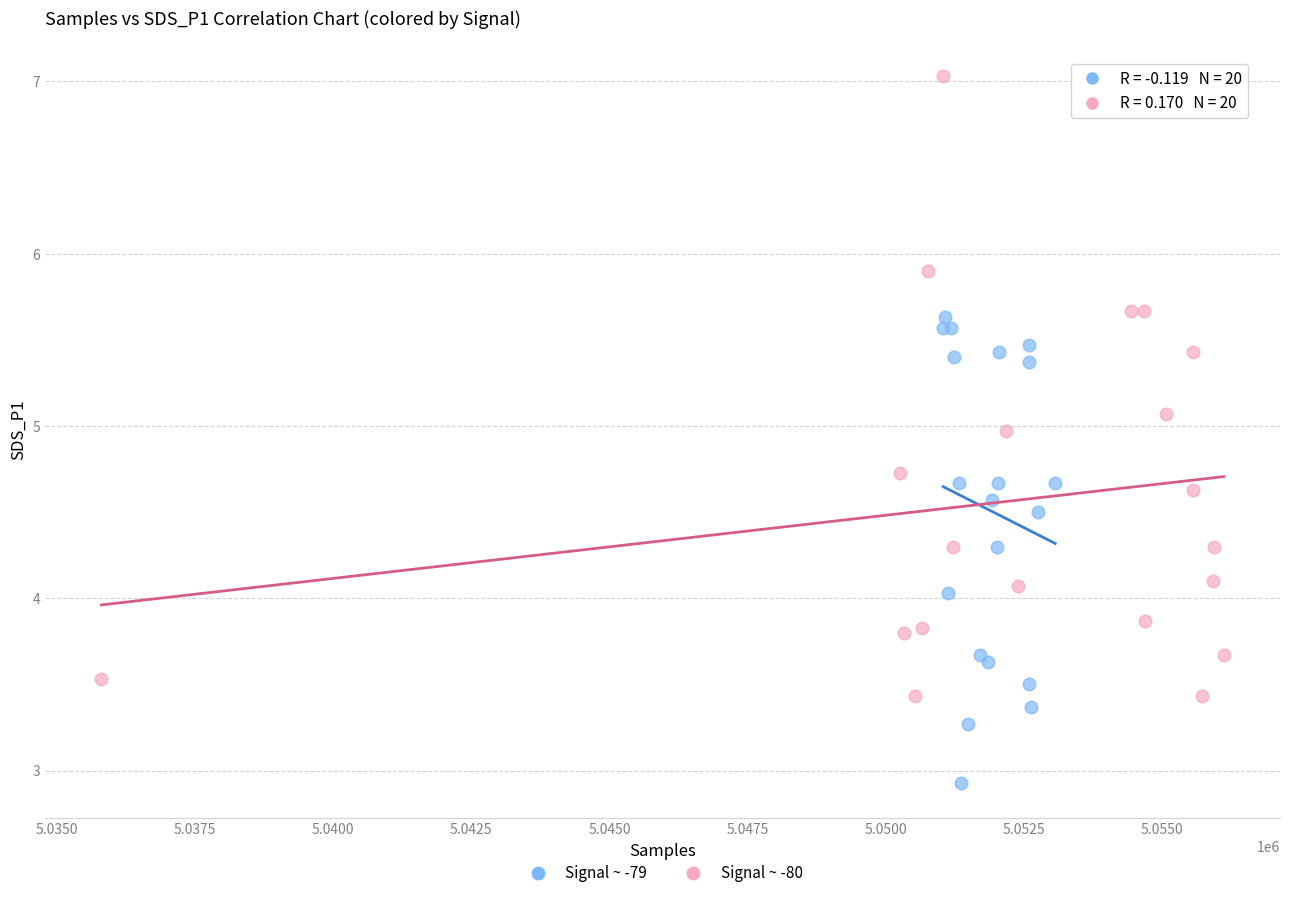

Which series has the widest spread of Y values?

Signal ~ -80